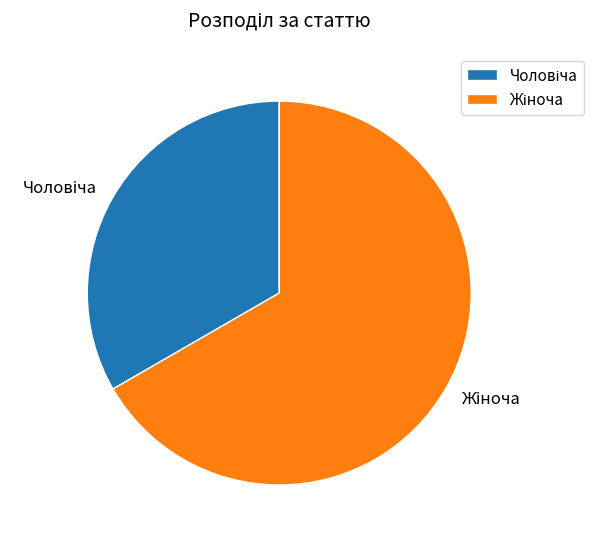

Does any single category account for the majority?

Yes